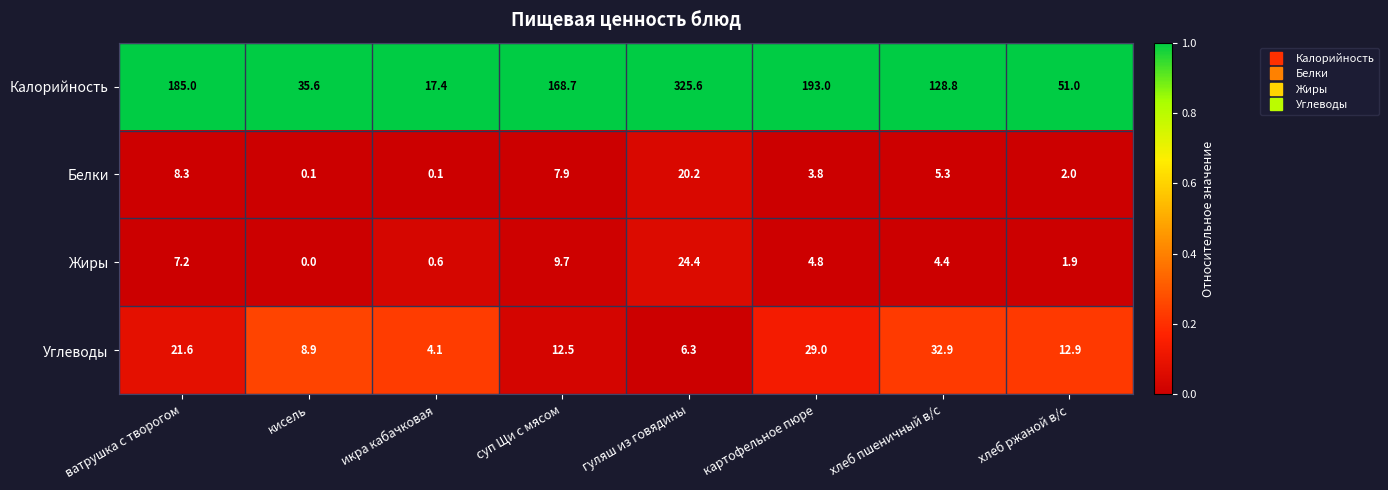

How many data points does each series have?

8